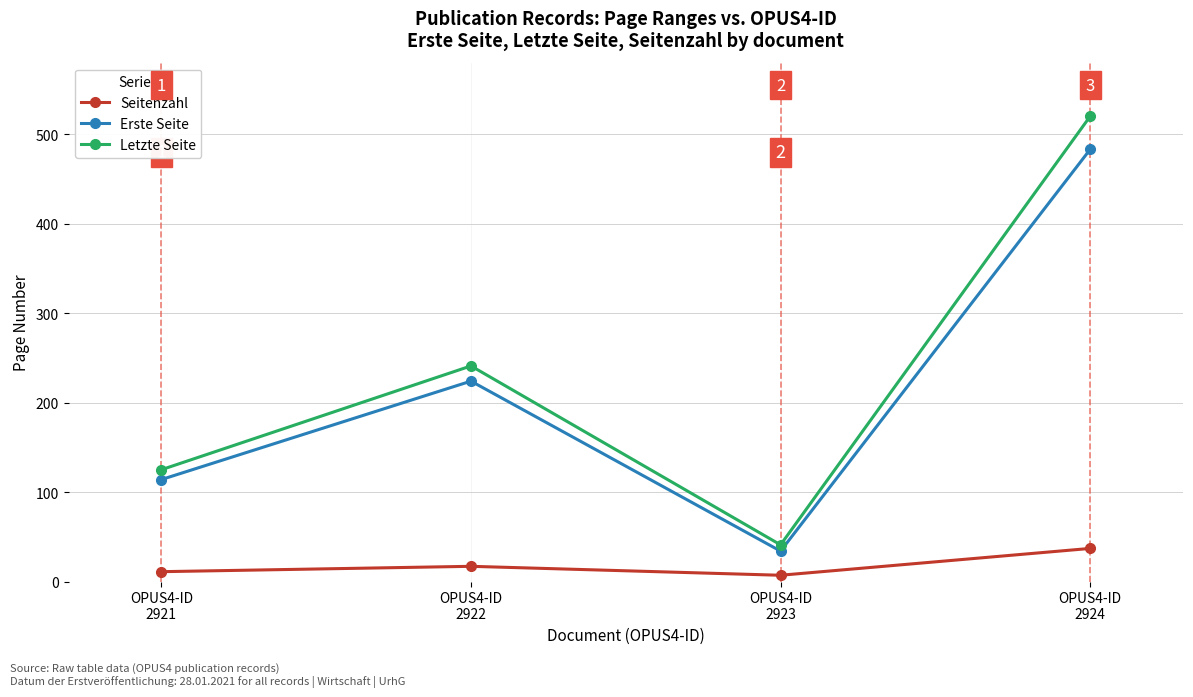

Which series has the largest total across all categories?

Letzte Seite